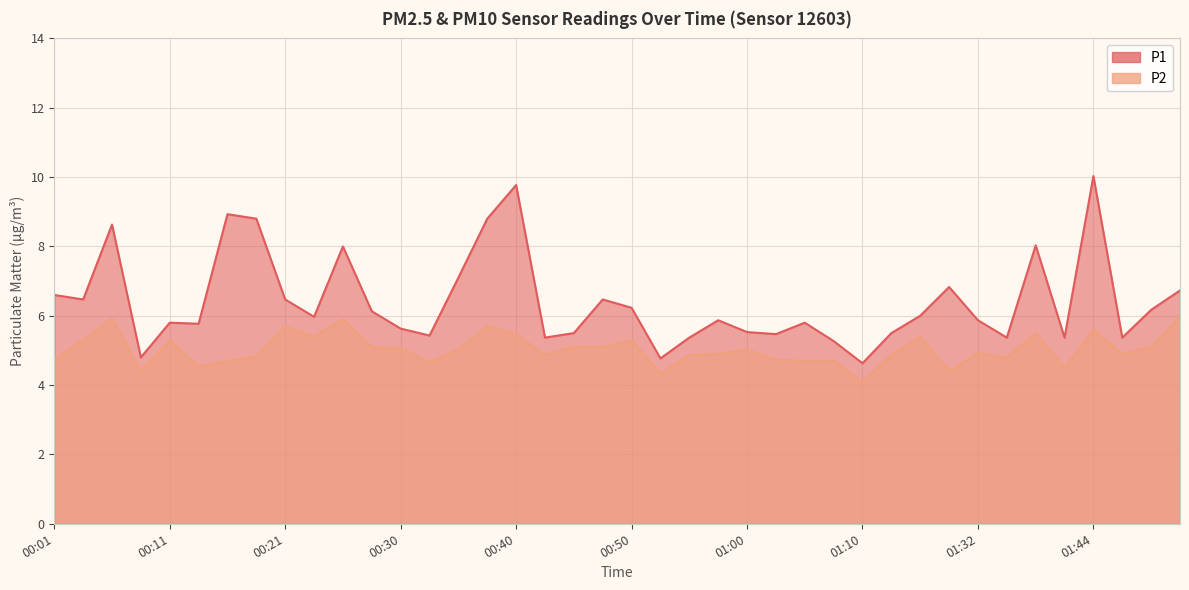

Does the chart display data point markers on the line(s)?

No